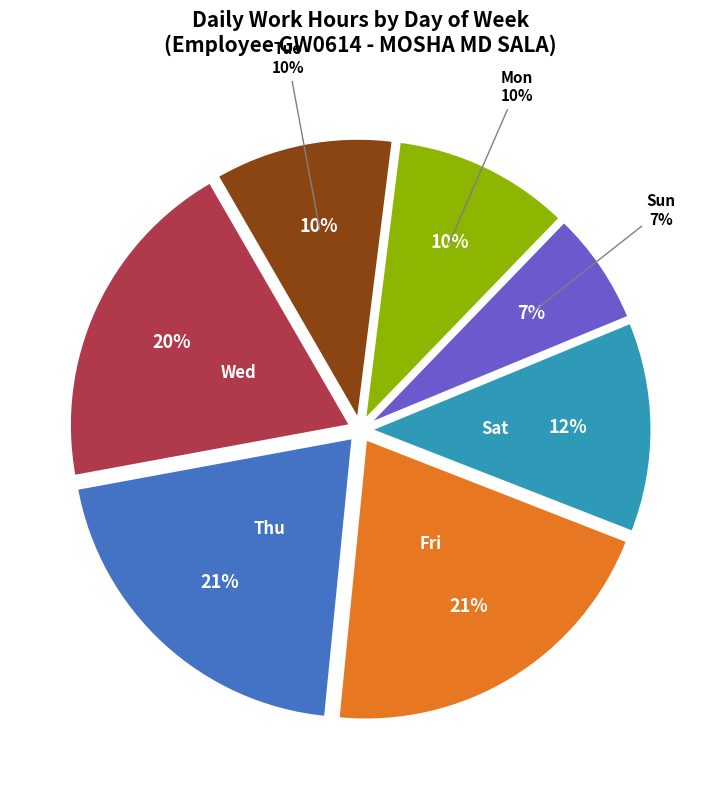

Which slice is the smallest?

19-Sun